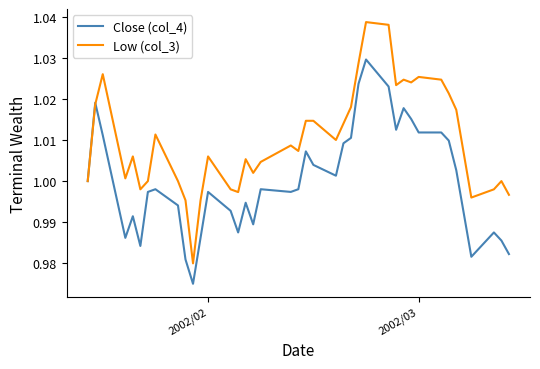

At how many categories does at least one series exceed 0?

40